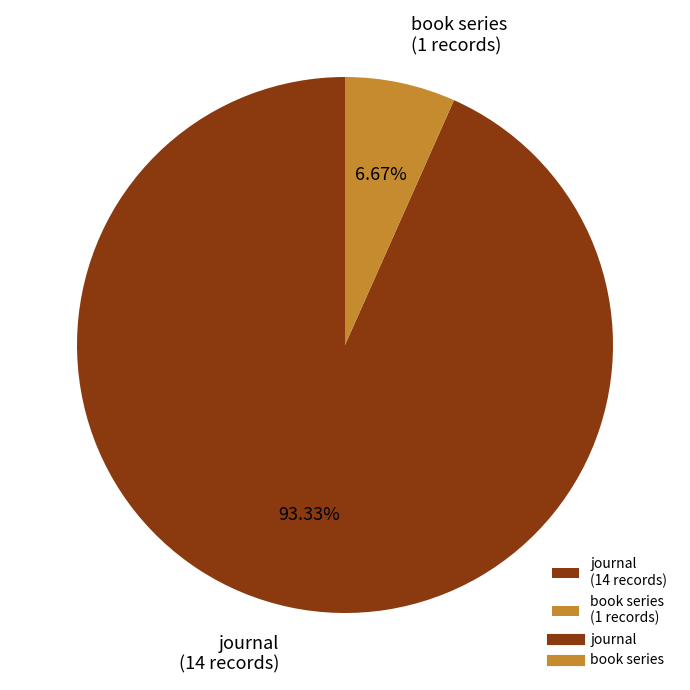

To the nearest percent, what is the combined percentage of journal and book series?

100%